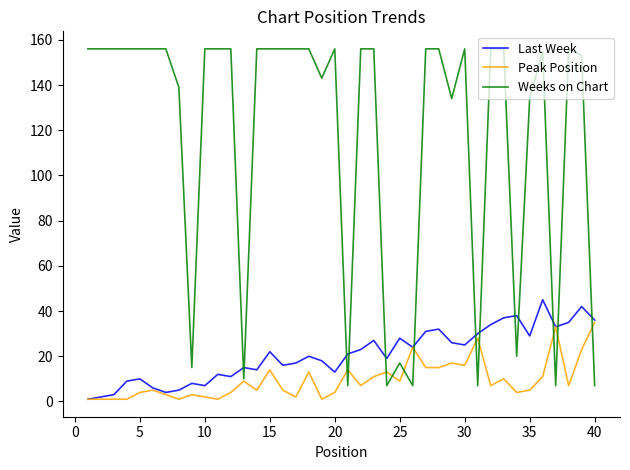

What is the average value of the Last Week series?

21